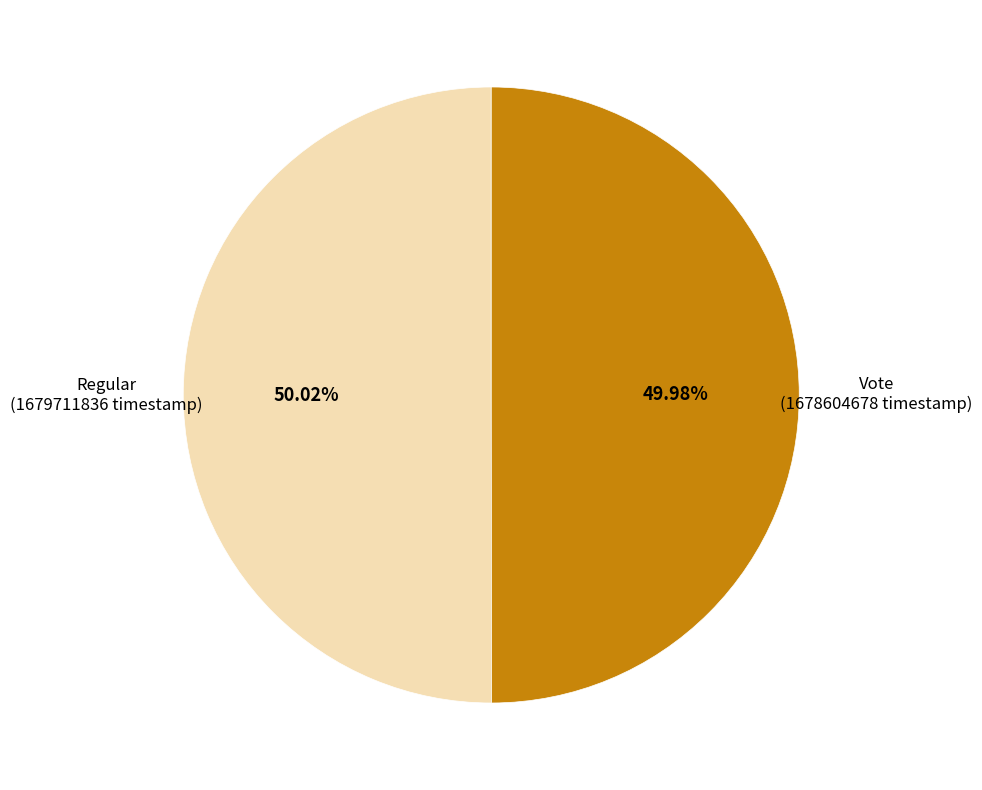

Is there any slice that represents more than half of the pie?

Yes